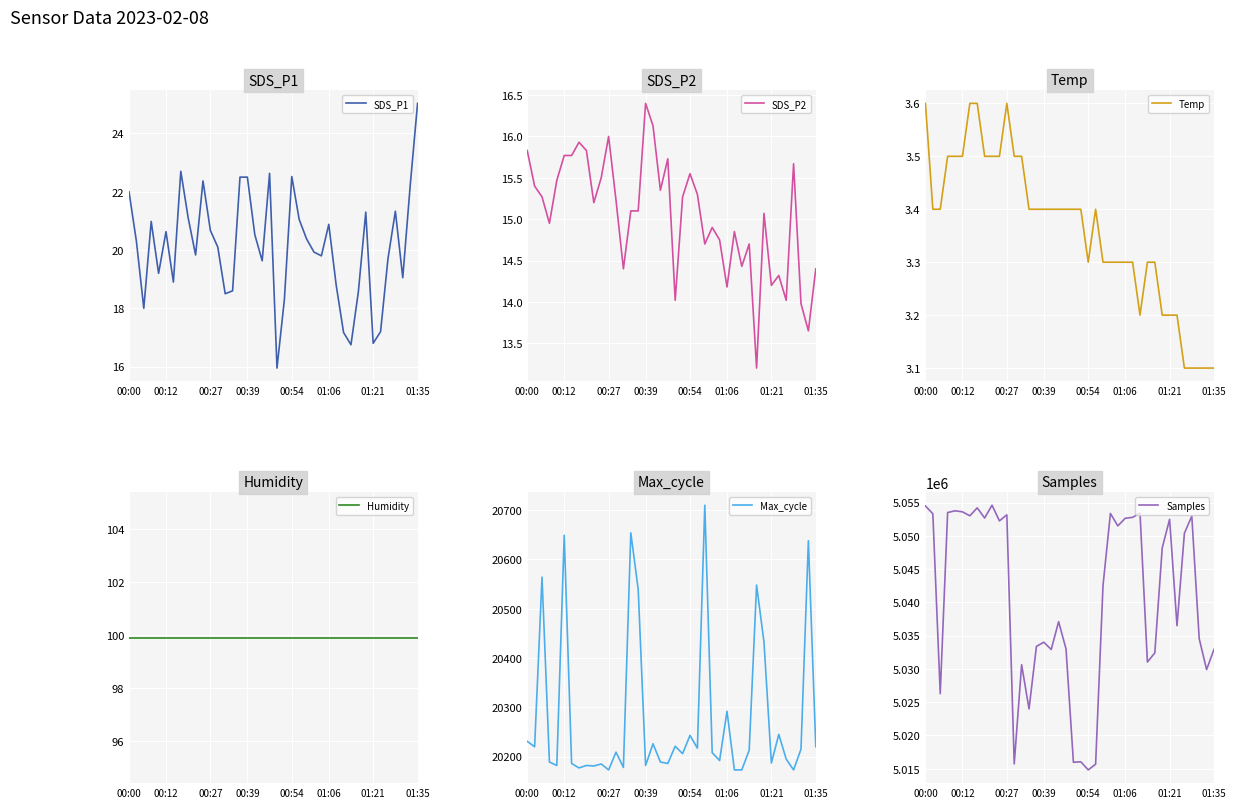

True or false: Max_cycle has more than 0 interior local peaks.

True